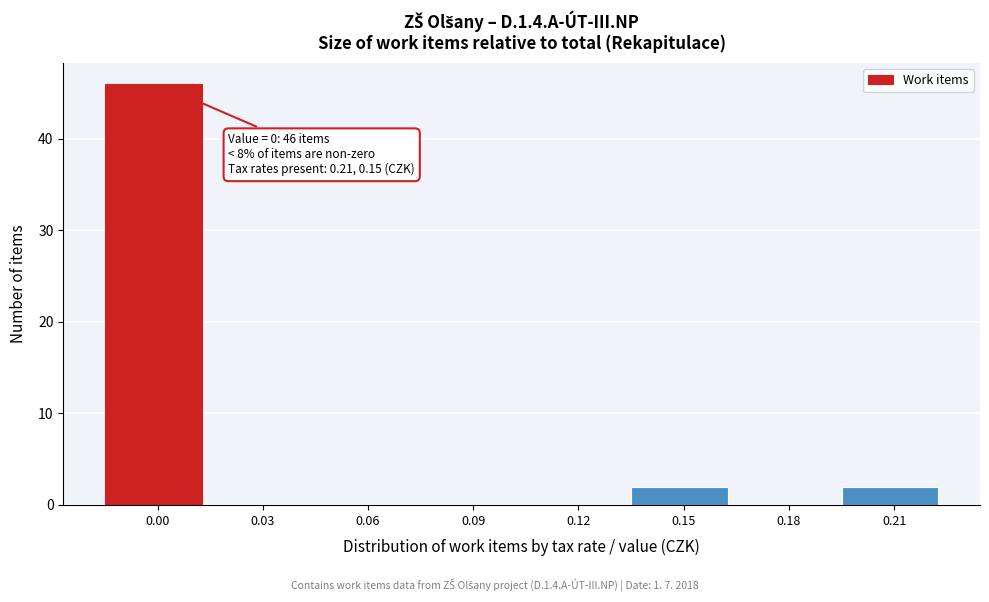

Reading right to left, transcribe all the data shown in this chart.

0.21=2	0.18=0	0.15=2	0.12=0	0.09=0	0.06=0	0.03=0	0.00=46